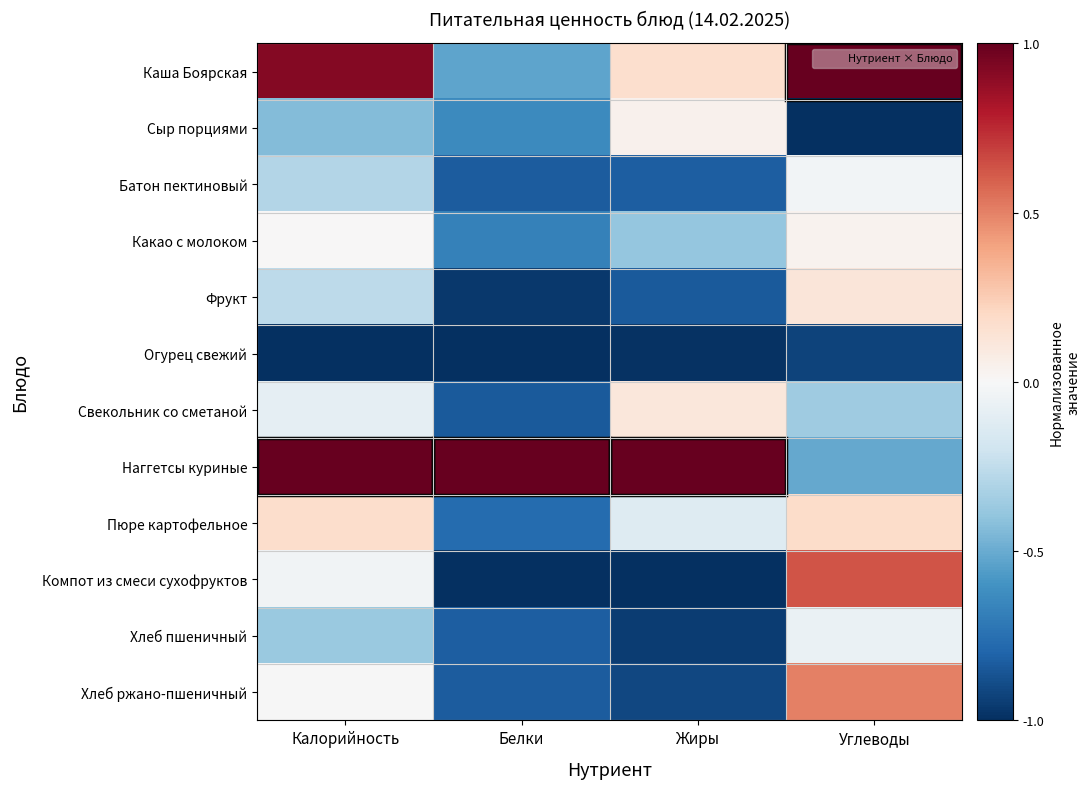

Which category has the highest value across all series?

Углеводы